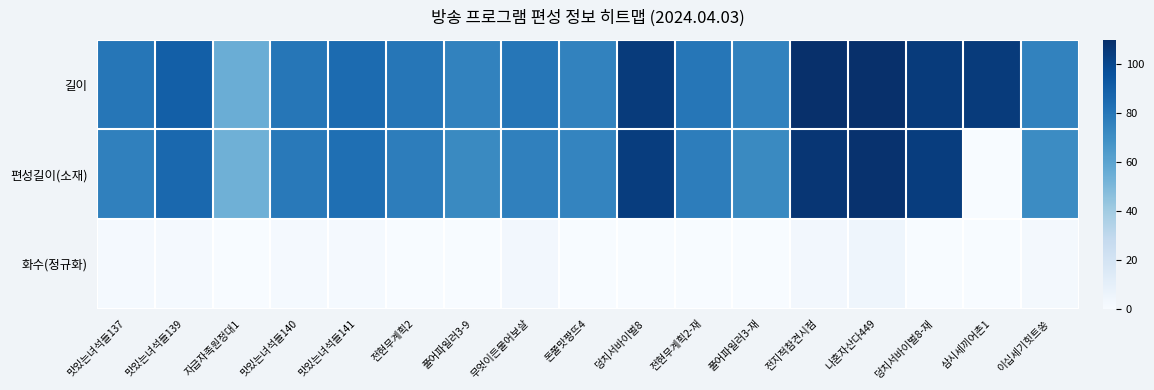

What is the total value across all series at 삼시세끼어촌1?

105.0